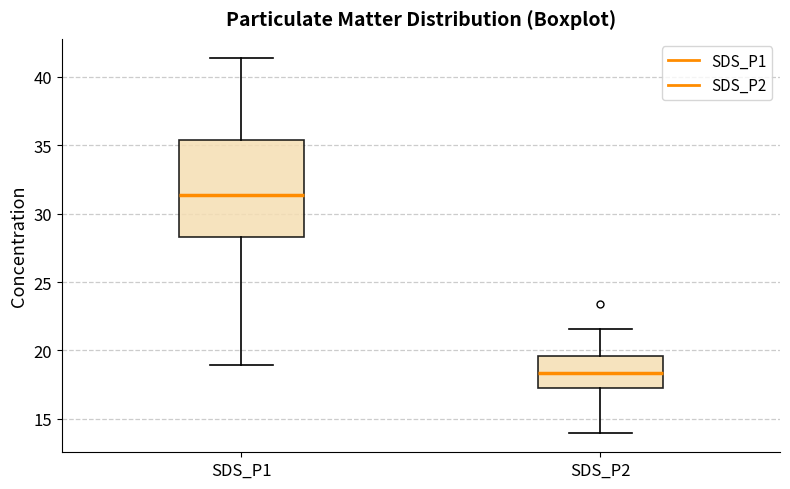

Which box is the tallest, from its lower edge to its upper edge?

SDS_P1